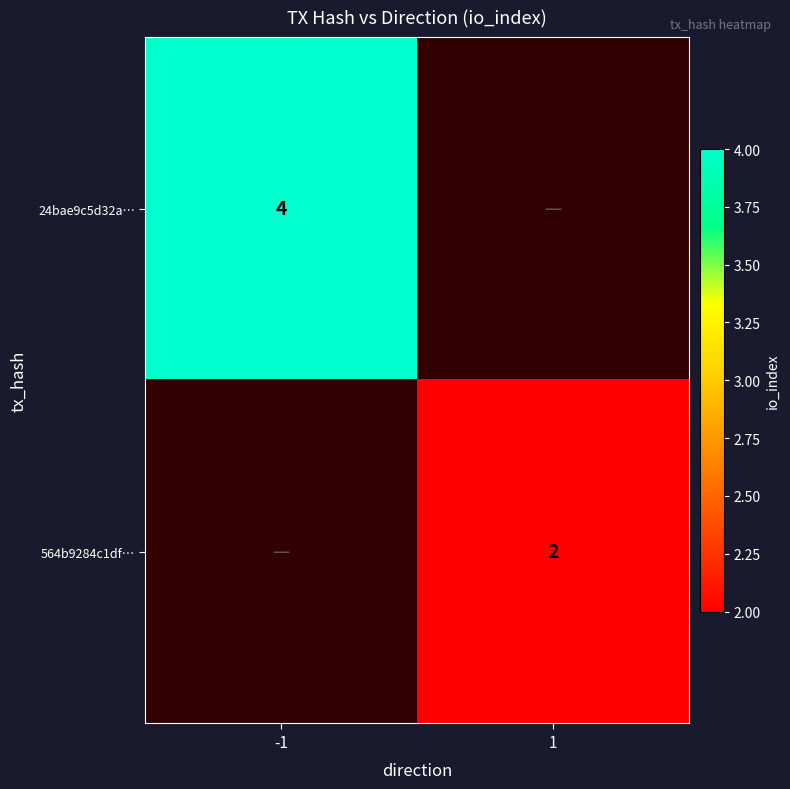

The value of 564b9284c1df… at 1 is 4. True or false?

False